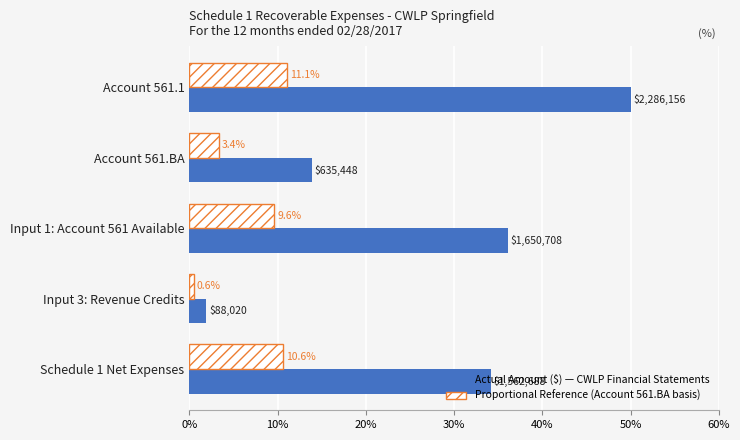

At which category is the sum across all series the highest?

Account 561.1